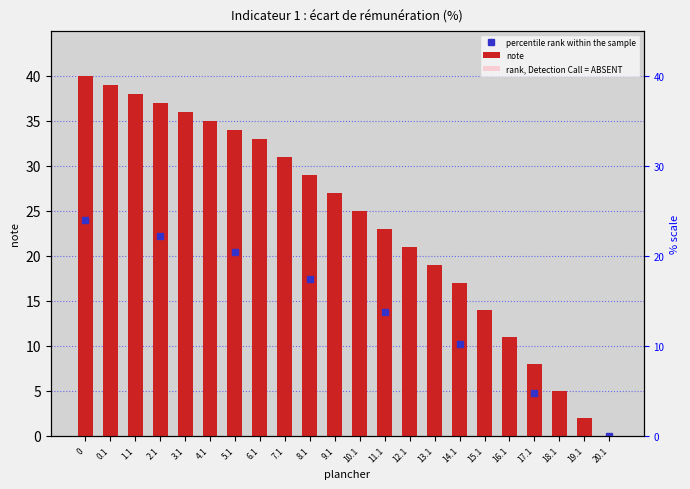

Are the bars grouped side by side (vs. stacked)?

No